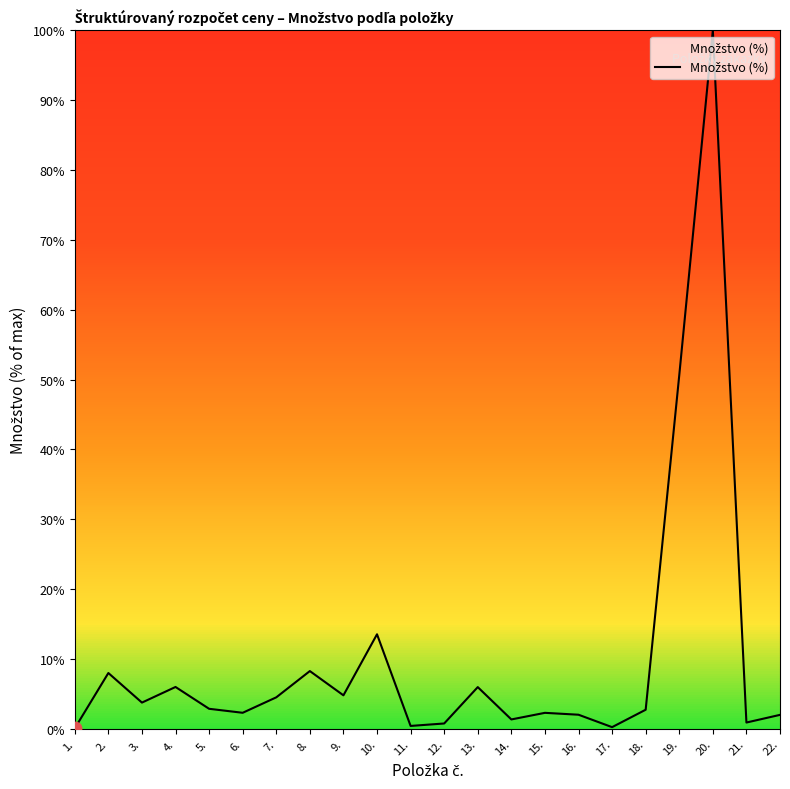

Which has a higher value, 3. or 16.?

3.